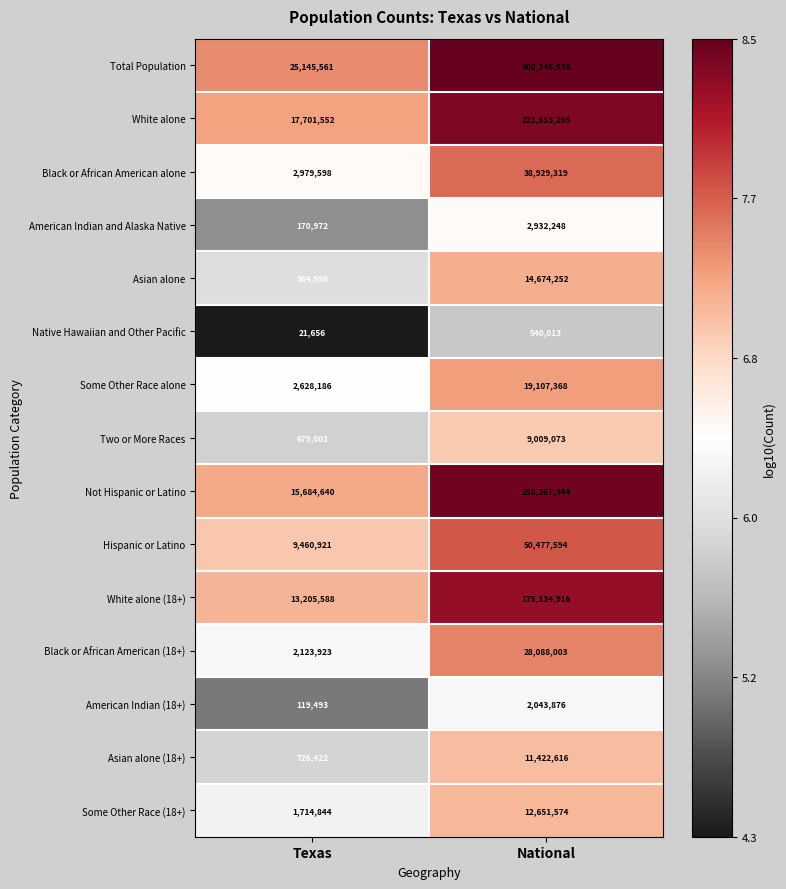

Reading left to right, list all the values displayed in this chart.

Total Population: Texas=25145561	National=308745538
White alone: Texas=17701552	National=223553265
Black or African American alone: Texas=2979598	National=38929319
American Indian and Alaska Native: Texas=170972	National=2932248
Asian alone: Texas=964596	National=14674252
Native Hawaiian and Other Pacific: Texas=21656	National=540013
Some Other Race alone: Texas=2628186	National=19107368
Two or More Races: Texas=679001	National=9009073
Not Hispanic or Latino: Texas=15684640	National=258267944
Hispanic or Latino: Texas=9460921	National=50477594
White alone (18+): Texas=13205588	National=175134916
Black or African American (18+): Texas=2123923	National=28088003
American Indian (18+): Texas=119493	National=2043876
Asian alone (18+): Texas=726422	National=11422616
Some Other Race (18+): Texas=1714844	National=12651574